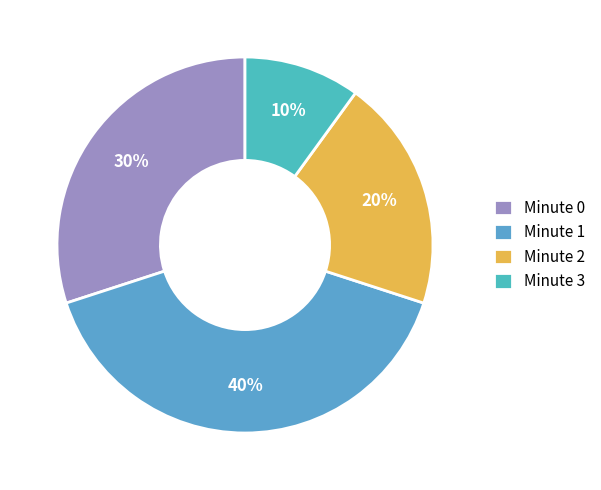

Which has a higher value, Minute 1 or Minute 2?

Minute 1